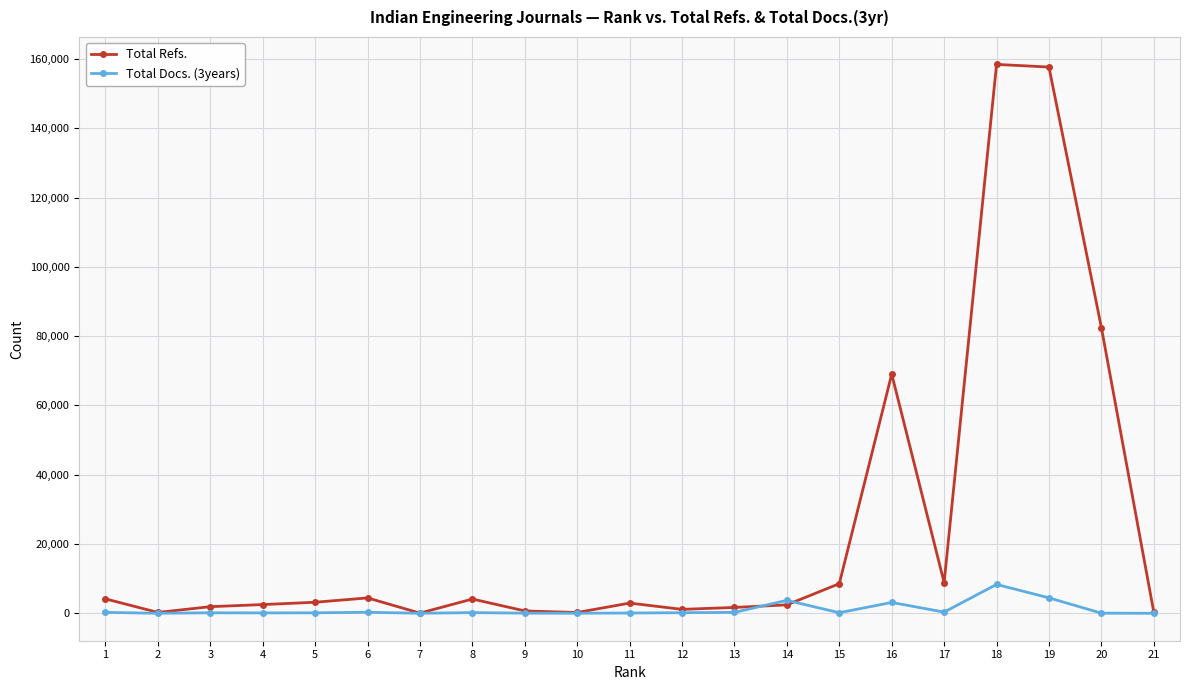

Which series has the widest spread of values?

Total Refs.